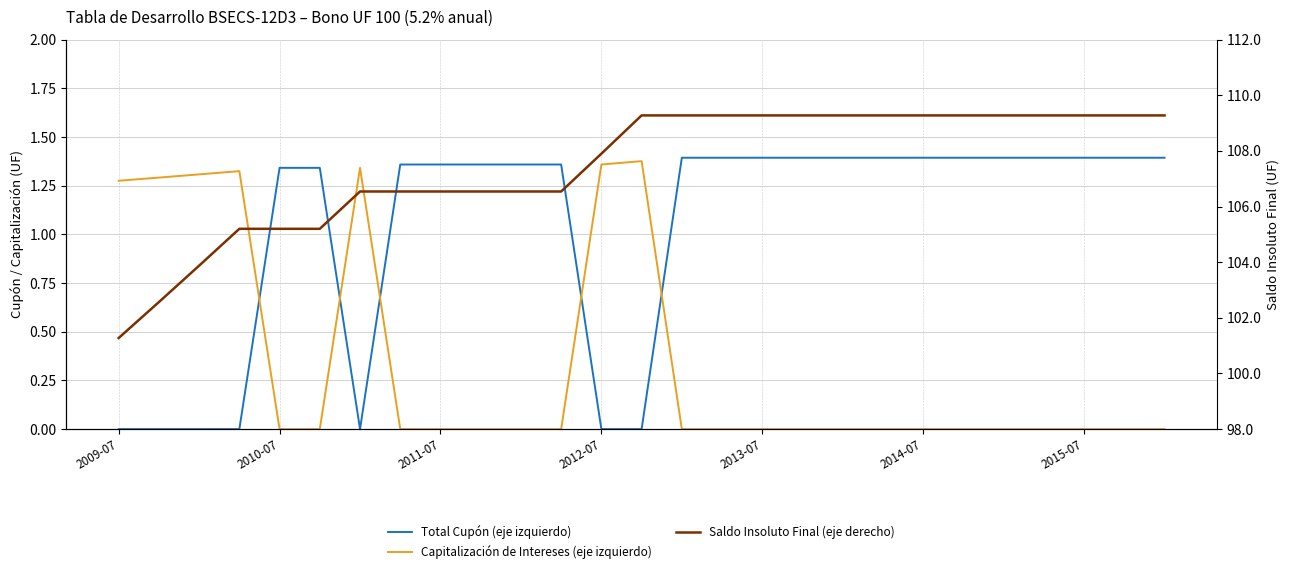

Count the number of data series in this chart.

3